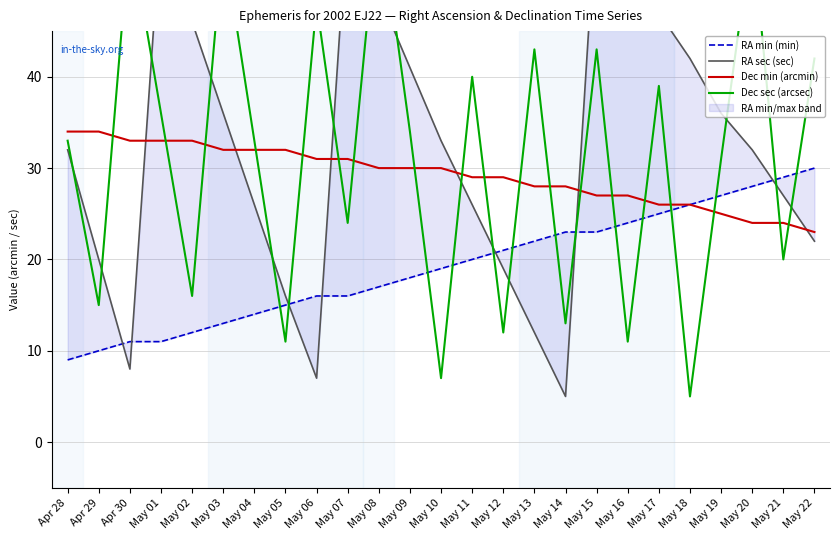

True or false: Dec min (arcmin) has more than 2 points higher than both neighbors.

False